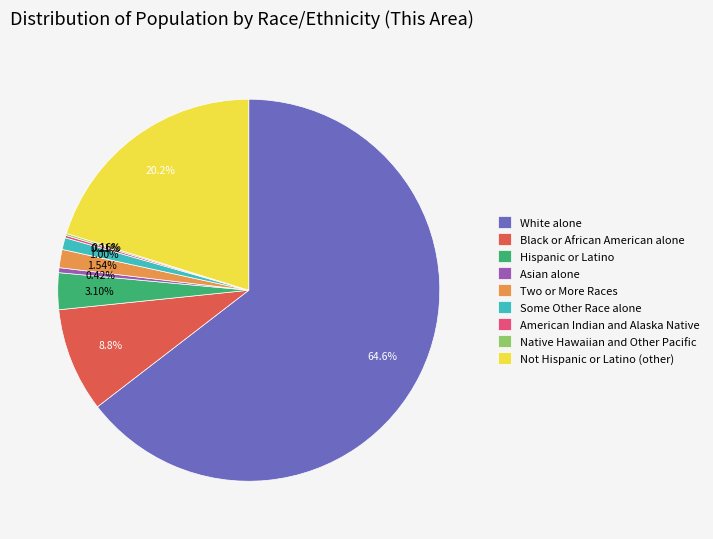

How much of the chart is everything except Black or African American alone?

91.2%